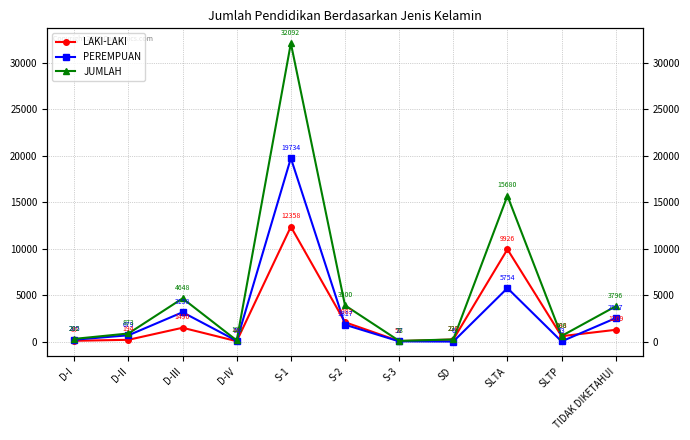

How many data points in LAKI-LAKI are less than 583?

5